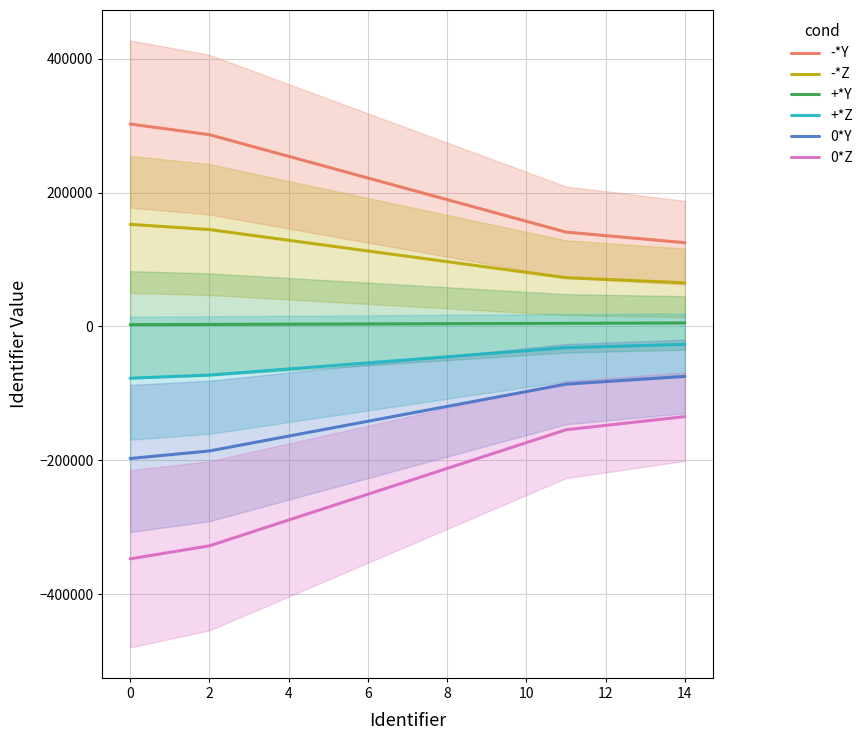

Reading left to right, transcribe all the data shown in this chart.

-*Y: 302600.0	286607.8	270429.9	254251.9	238074.0	221896.1	205718.2	189540.3	173362.3	157184.4	141006.5	125200.0
-*Z: 152600.0	144789.6	136793.5	128797.4	120801.3	112805.2	104809.1	96813.0	88816.9	80820.8	72824.7	65200.0
+*Y: 2600.0	2971.4	3157.1	3342.9	3528.6	3714.3	3900.0	4085.7	4271.4	4457.1	4642.9	5200.0
+*Z: -77400.0	-72664.9	-68115.6	-63566.2	-59016.9	-54467.5	-49918.2	-45368.8	-40819.5	-36270.1	-31720.8	-26800.0
0*Y: -197400.0	-186119.5	-175024.7	-163929.9	-152835.1	-141740.3	-130645.5	-119550.6	-108455.8	-97361.0	-86266.2	-74800.0
0*Z: -347400.0	-327937.7	-308661.0	-289384.4	-270107.8	-250831.2	-231554.5	-212277.9	-193001.3	-173724.7	-154448.1	-134800.0